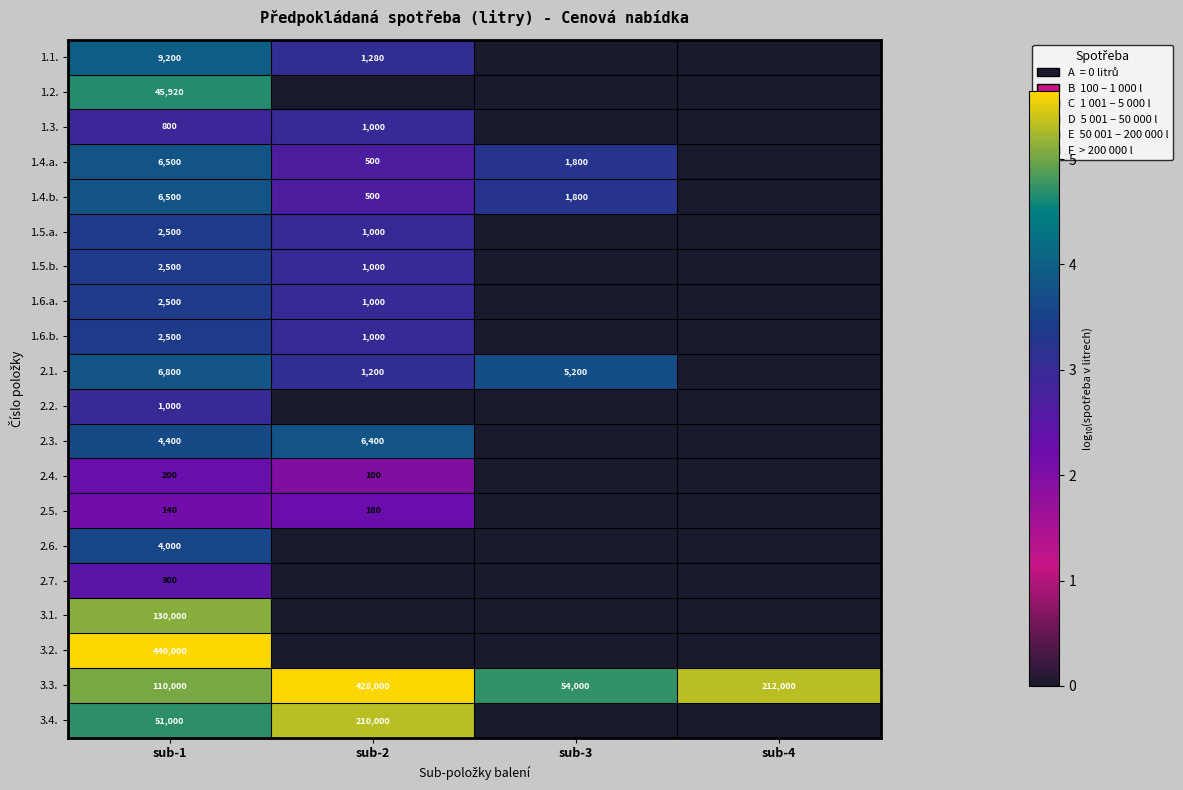

What is the total value across all series at sub-2?

45.6